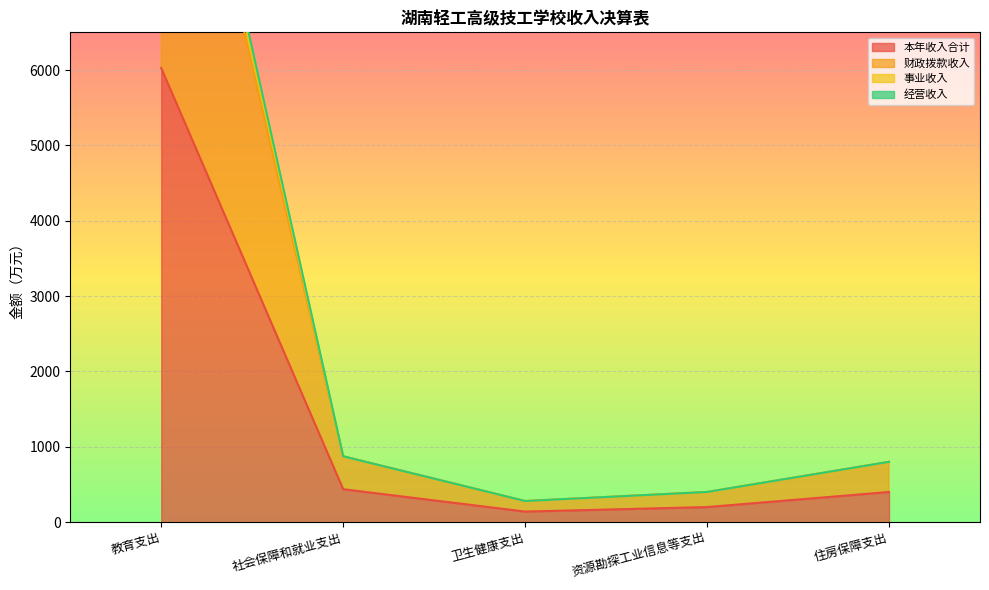

What is the sum of all 事业收入 values?

14047.3